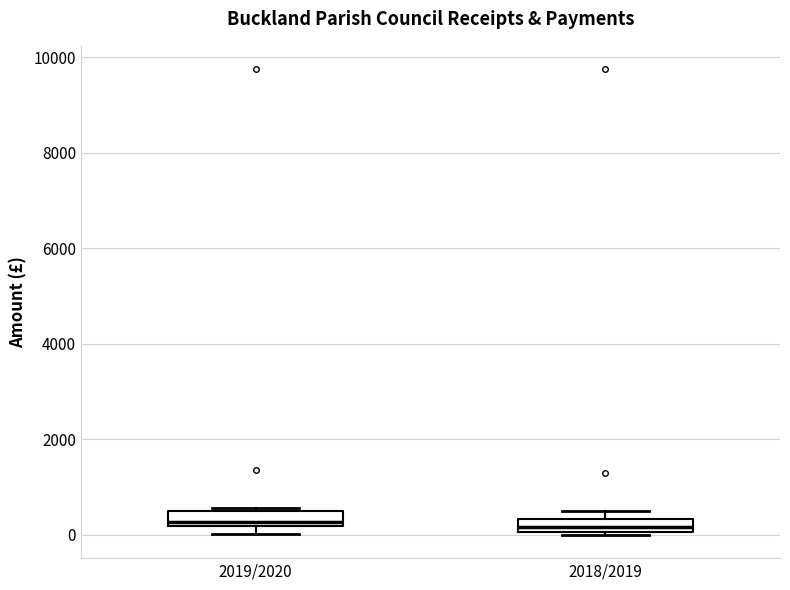

Where is the upper edge of the box for 2018/2019 on the y-axis? The values are not printed on the chart, so give them approximately, as read against the axis.

400